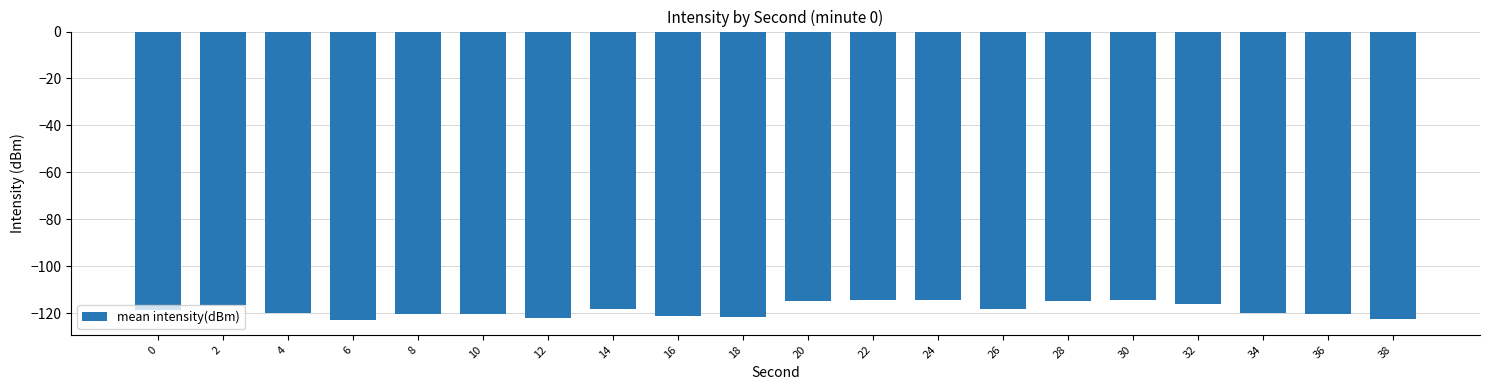

The value at 32 is -116.2. True or false?

True